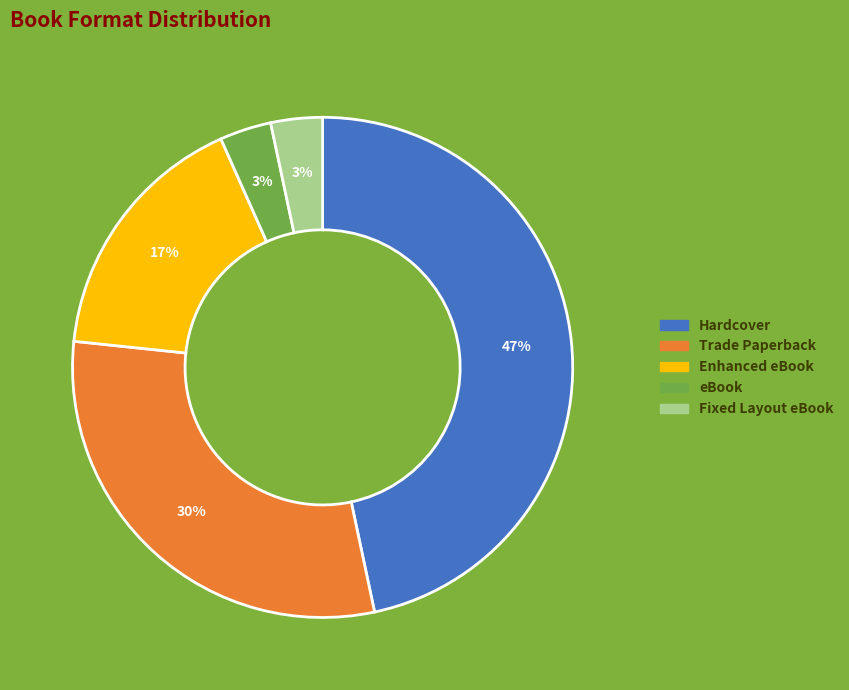

What is the largest slice in the pie chart?

Hardcover